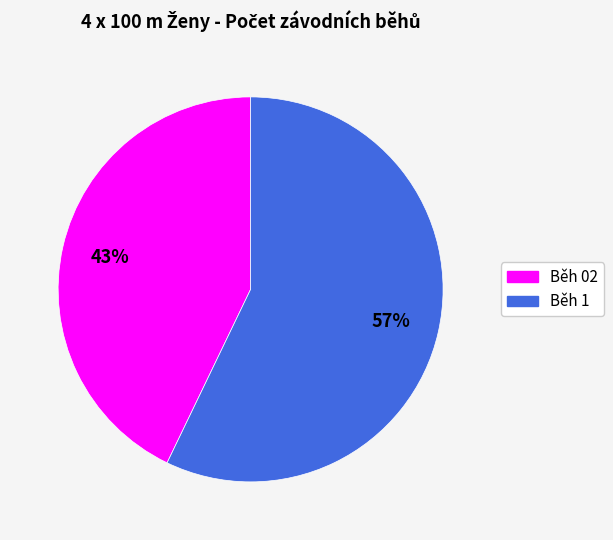

Is the sum of Běh 02 and Běh 1 greater than half?

Yes